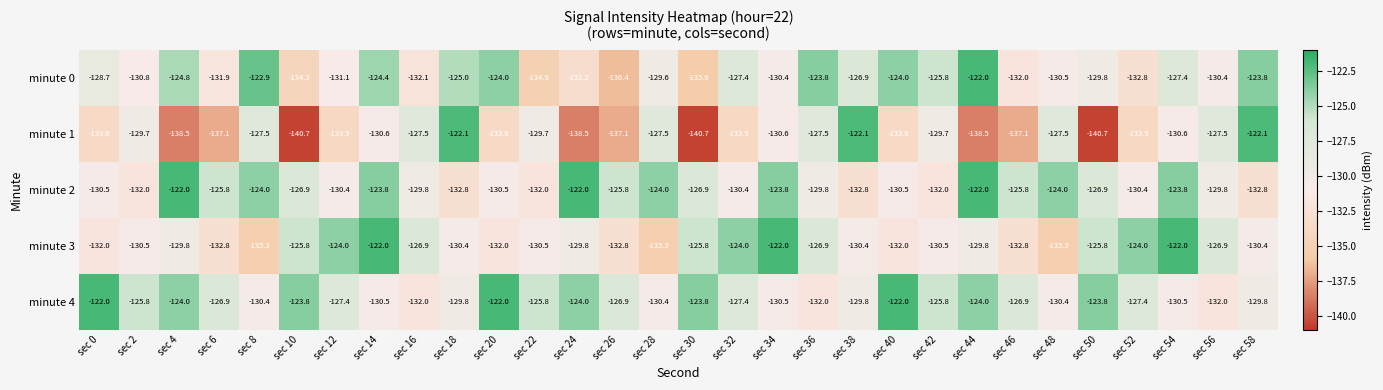

Between sec 0 and sec 42, which series saw the biggest shift?

minute 1